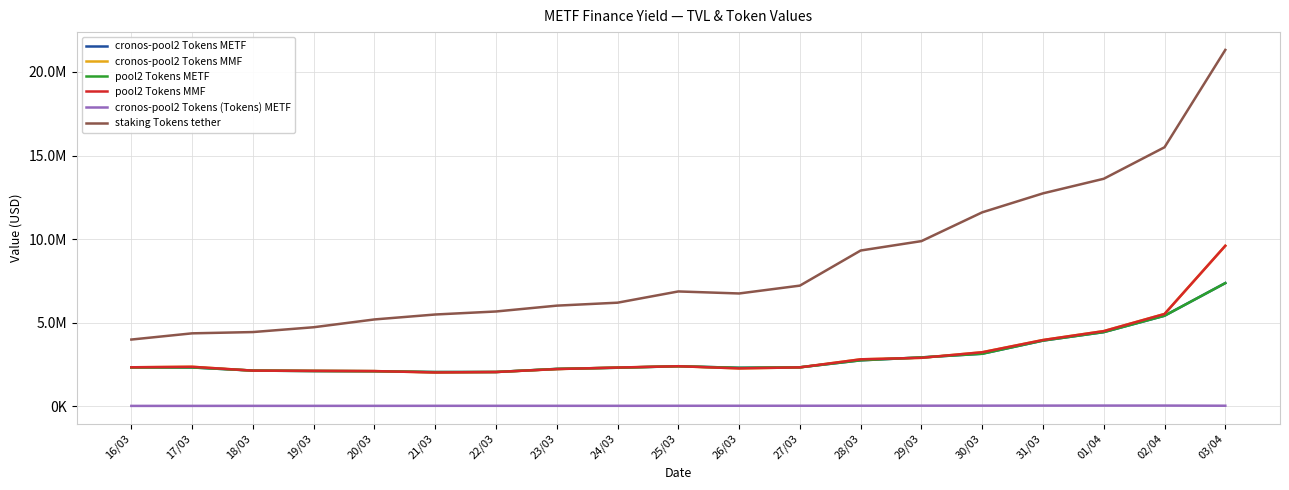

Reading right to left, extract all data points from this chart.

cronos-pool2 Tokens METF: 03/04=7368923.5	02/04=5415596.7	01/04=4435246.2	31/03=3928549.9	30/03=3141573.6	29/03=2922354.3	28/03=2748220.2	27/03=2330330.1	26/03=2299545.0	25/03=2394514.5	24/03=2304976.3	23/03=2233748.6	22/03=2049461.8	21/03=2046326.4	20/03=2096649.4	19/03=2107095.7	18/03=2134089.0	17/03=2321720.4	16/03=2321965.9
cronos-pool2 Tokens MMF: 03/04=9600359.4	02/04=5520822.0	01/04=4495637.5	31/03=3961904.5	30/03=3231097.8	29/03=2898016.4	28/03=2807741.1	27/03=2326603.9	26/03=2265293.3	25/03=2394884.8	24/03=2315254.9	23/03=2224776.4	22/03=2048898.7	21/03=2022835.0	20/03=2103515.4	19/03=2117682.8	18/03=2130456.0	17/03=2361428.4	16/03=2331145.6
pool2 Tokens METF: 03/04=7368923.5	02/04=5415596.7	01/04=4435246.2	31/03=3928549.9	30/03=3141573.6	29/03=2922354.3	28/03=2748220.2	27/03=2330330.1	26/03=2299545.0	25/03=2394514.5	24/03=2304976.3	23/03=2233748.6	22/03=2049461.8	21/03=2046326.4	20/03=2096649.4	19/03=2107095.7	18/03=2134089.0	17/03=2321720.4	16/03=2321965.9
pool2 Tokens MMF: 03/04=9600359.4	02/04=5520822.0	01/04=4495637.5	31/03=3961904.5	30/03=3231097.8	29/03=2898016.4	28/03=2807741.1	27/03=2326603.9	26/03=2265293.3	25/03=2394884.8	24/03=2315254.9	23/03=2224776.4	22/03=2048898.7	21/03=2022835.0	20/03=2103515.4	19/03=2117682.8	18/03=2130456.0	17/03=2361428.4	16/03=2331145.6
cronos-pool2 Tokens (Tokens) METF: 03/04=31832.6	02/04=40529.8	01/04=40615.8	31/03=38835.0	30/03=35870.9	29/03=34518.7	28/03=31845.0	27/03=29818.7	26/03=29530.6	25/03=28690.6	24/03=26749.2	23/03=26466.2	22/03=26800.9	21/03=26613.7	20/03=24701.3	19/03=24039.9	18/03=24084.1	17/03=22326.4	16/03=20984.8
staking Tokens tether: 03/04=21319882.6	02/04=15495778.6	01/04=13610323.7	31/03=12737069.0	30/03=11601690.4	29/03=9880110.8	28/03=9317434.7	27/03=7217029.3	26/03=6747540.7	25/03=6869024.3	24/03=6196499.0	23/03=6019242.6	22/03=5669872.6	21/03=5489352.1	20/03=5193955.7	19/03=4727292.6	18/03=4439003.4	17/03=4362501.5	16/03=3990883.7